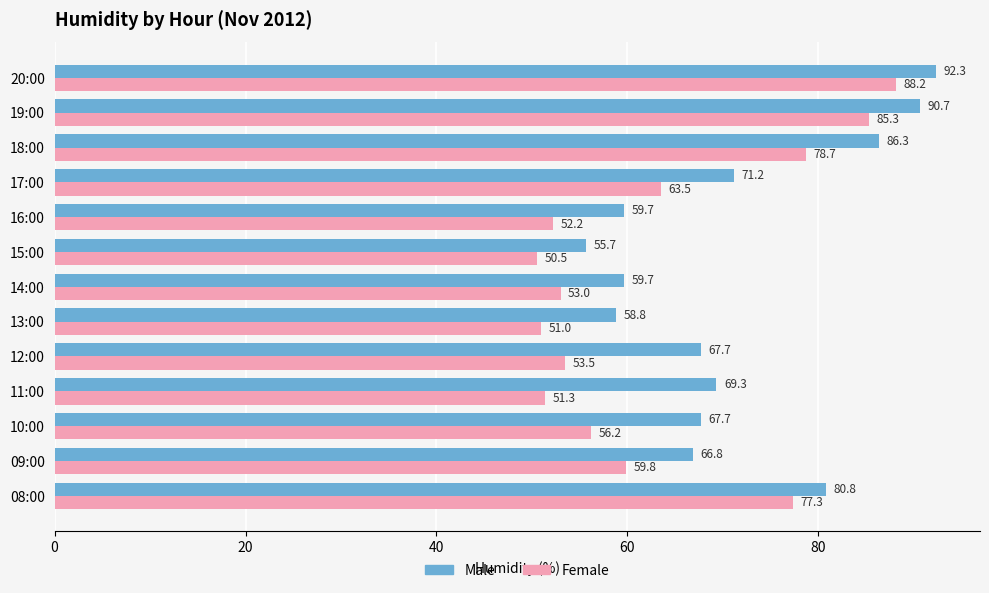

What is the highest value of the Female series?

88.2